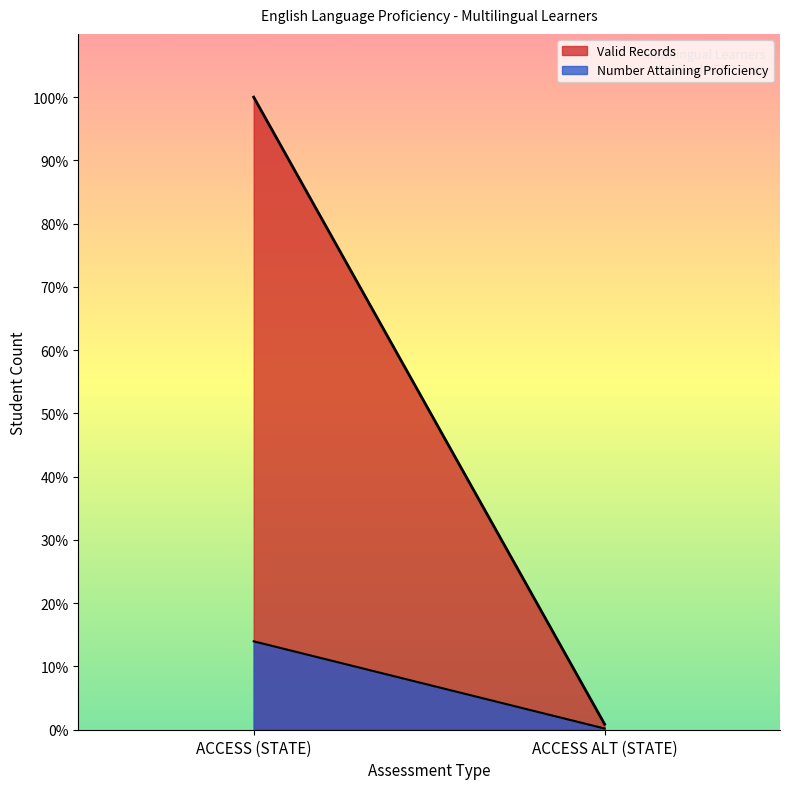

What is the label of the 1st point from the right?

ACCESS ALT (STATE)